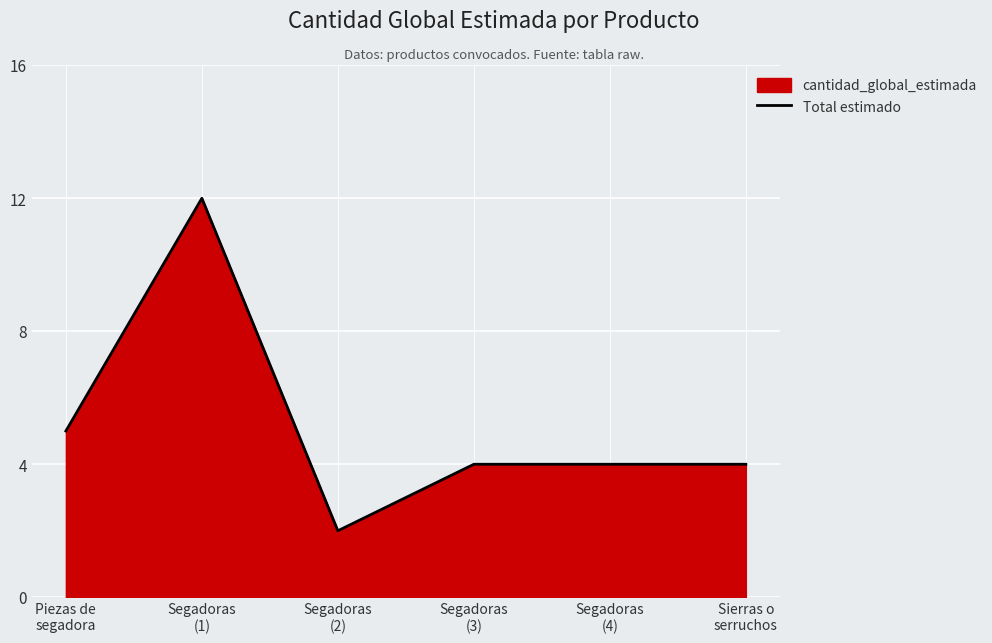

At which label is the value closest to 7?

Piezas de
segadora